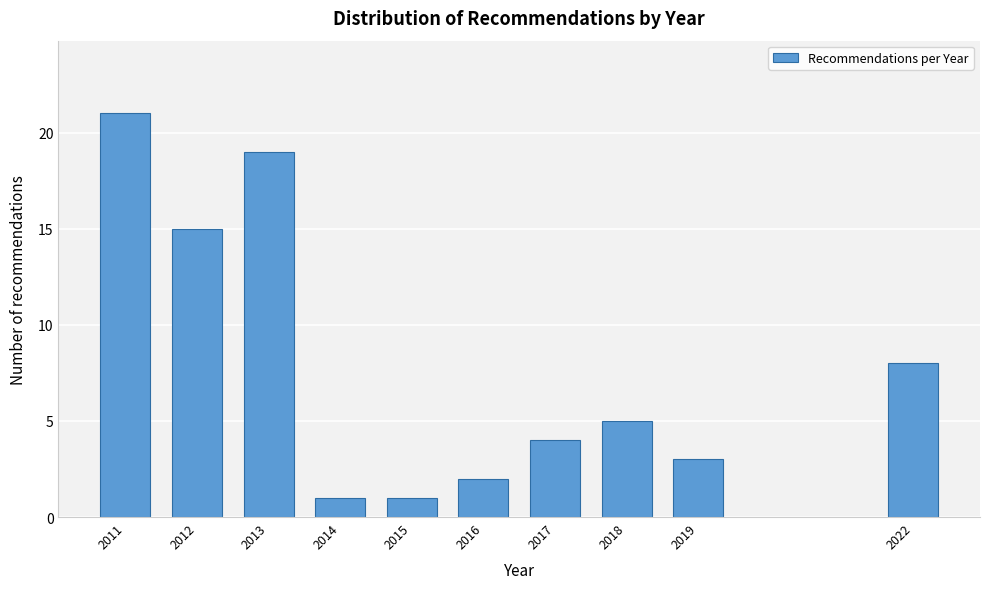

Reading left to right, transcribe all the data shown in this chart.

2011=21	2012=15	2013=19	2014=1	2015=1	2016=2	2017=4	2018=5	2019=3	2022=8